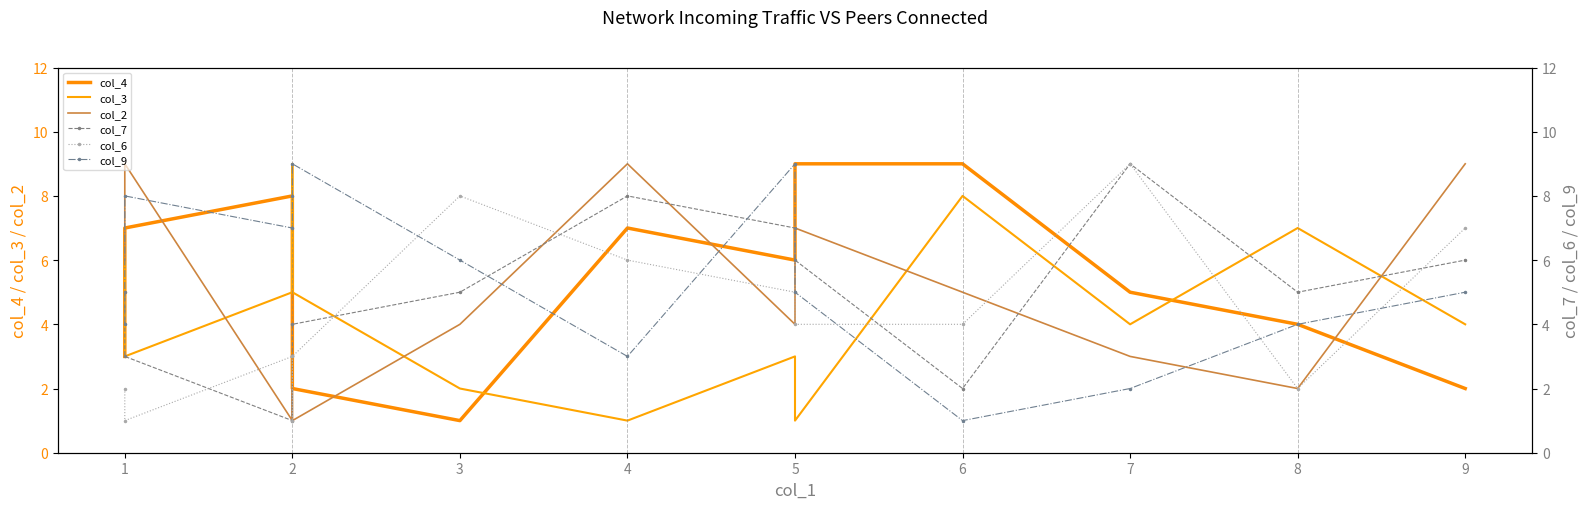

How many lines are shown in the chart?

6